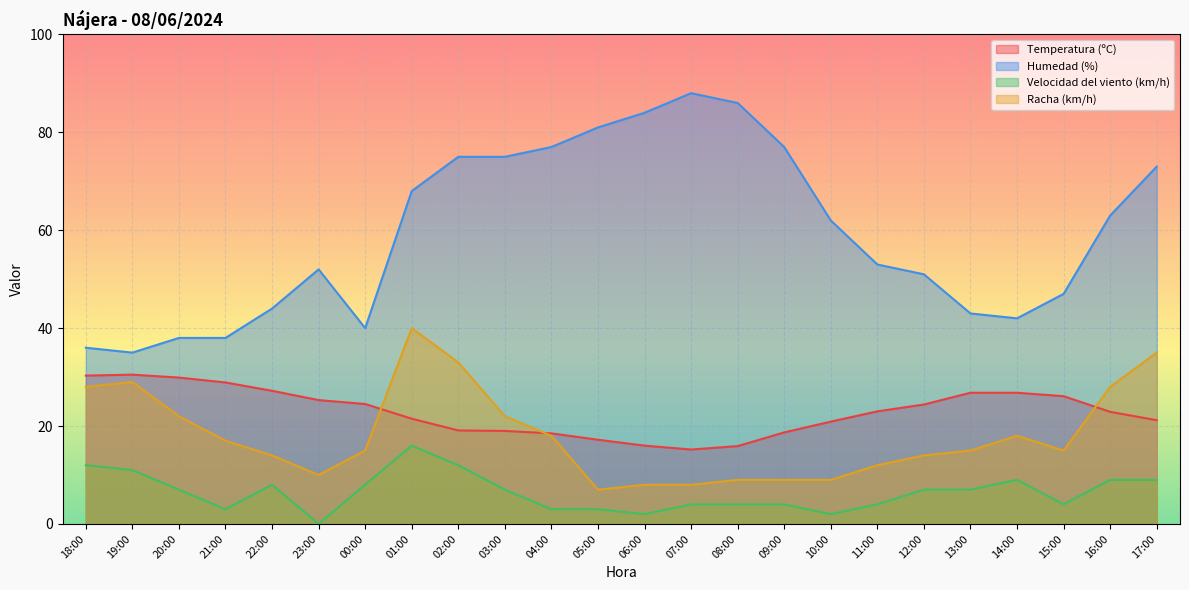

What is the label of the 20th point from the left?

13:00